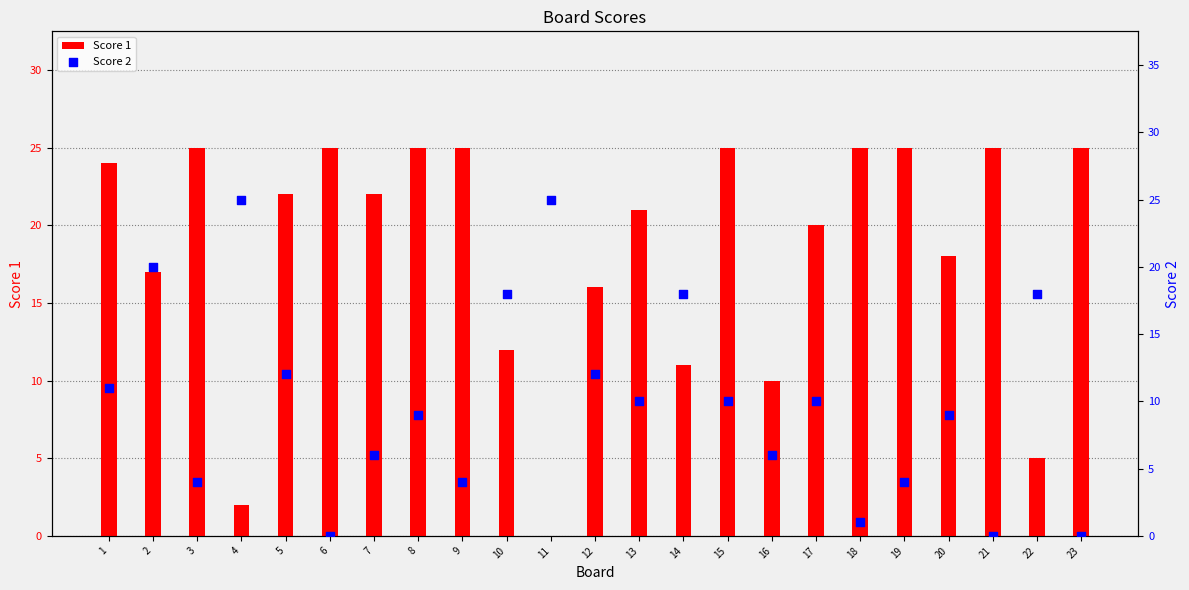

Is the value of Score 2 at 16 greater than the value of Score 1 at 8?

No